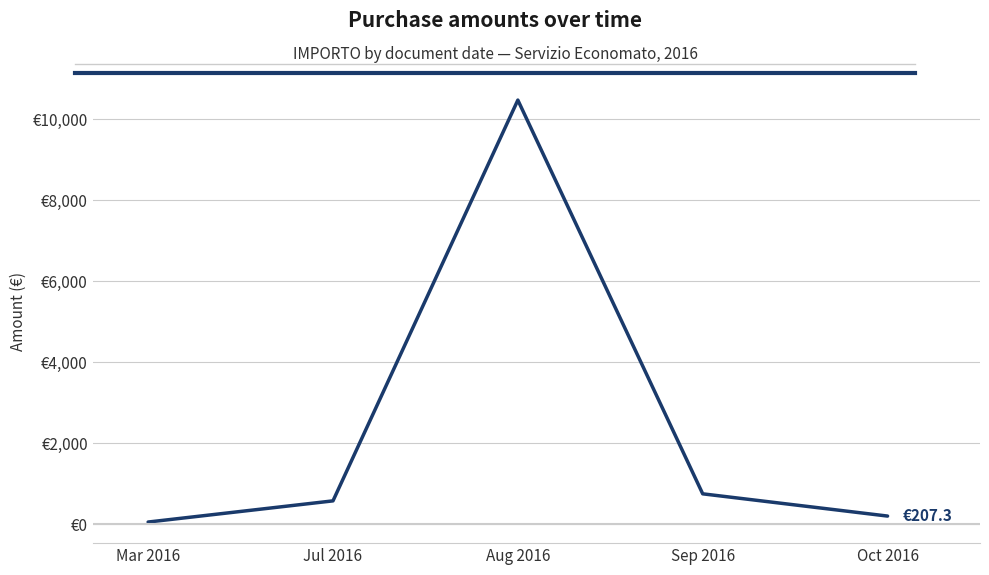

Does the chart have visible grid lines?

Yes